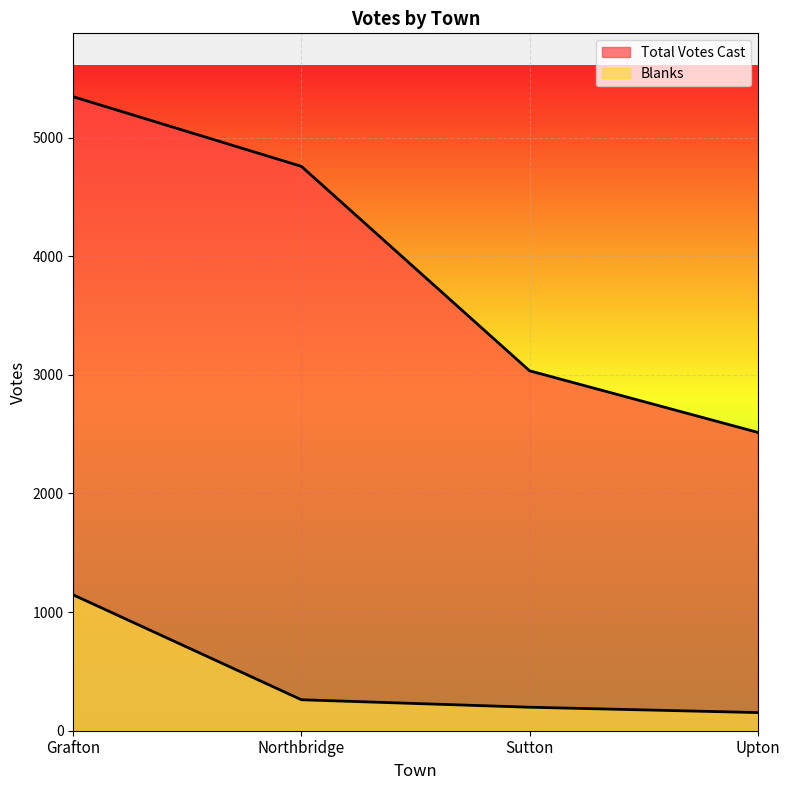

Where is Total Votes Cast nearest to the value 3929?

Northbridge